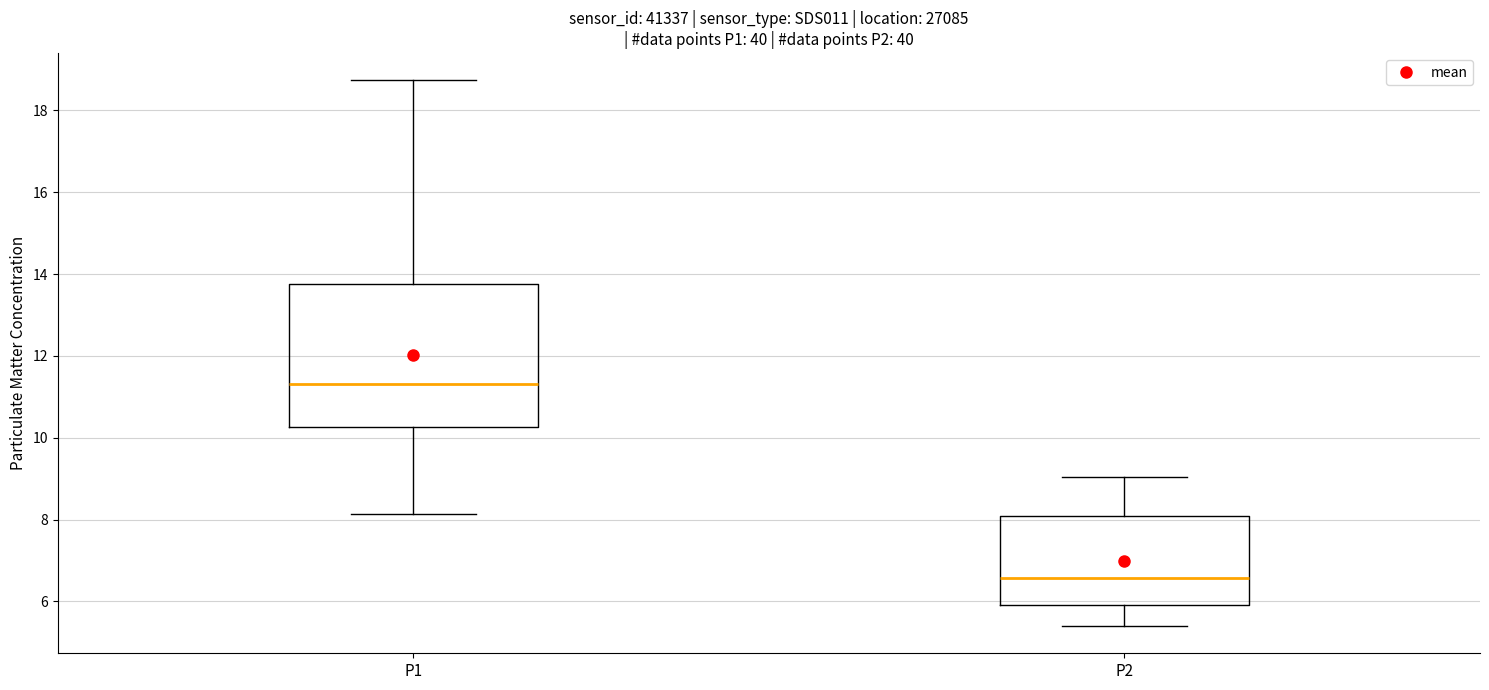

Reading left to right, transcribe this box plot: for each box, give where its median line is, the range the box spans, and where its two whiskers end, as read against the y-axis. The values are not printed on the chart, so give them approximately, as read against the axis.

P1: median 11.4, box 10.2 to 13.8, whiskers 8.2 to 18.8
P2: median 6.6, box 6.0 to 8.0, whiskers 5.4 to 9.0